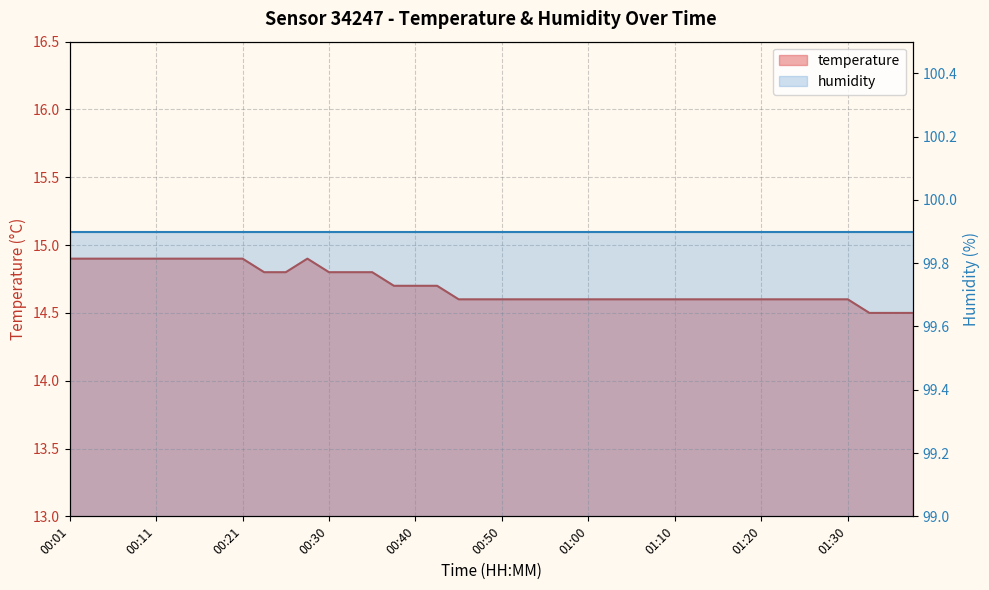

What is the ratio of the value at 00:16 to the value at 00:25?

1.0